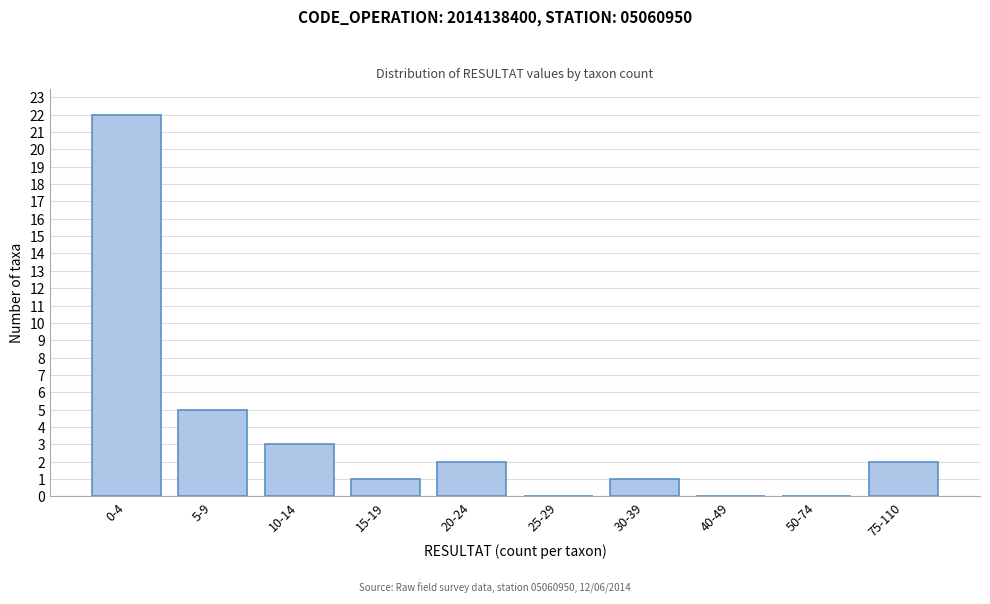

Reading left to right, extract all data points from this chart.

0-4=22	5-9=5	10-14=3	15-19=1	20-24=2	25-29=0	30-39=1	40-49=0	50-74=0	75-110=2